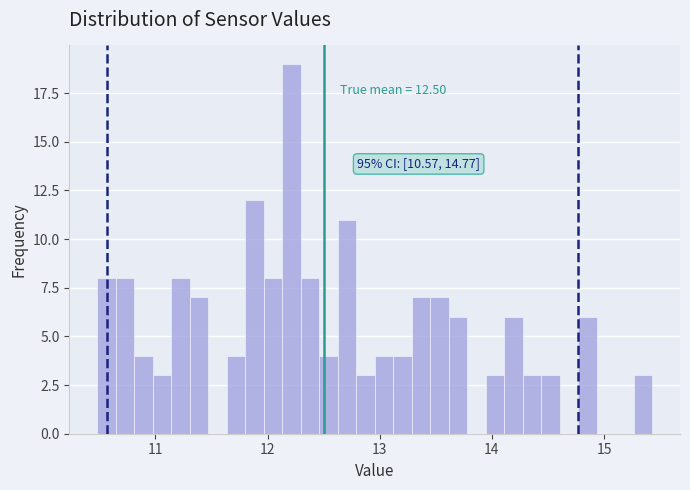

Read against the x-axis, roughly where is the centre of the tallest bar?

12.2